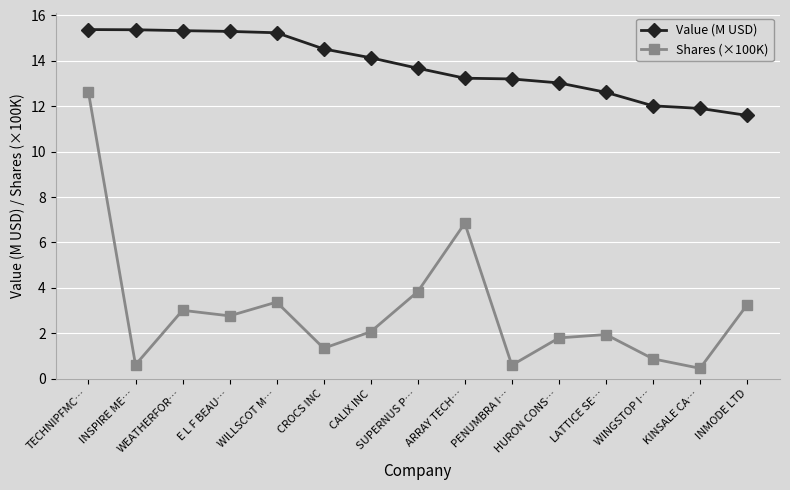

The value of Shares (×100K) at E L F BEAU… is 2.8. True or false?

True